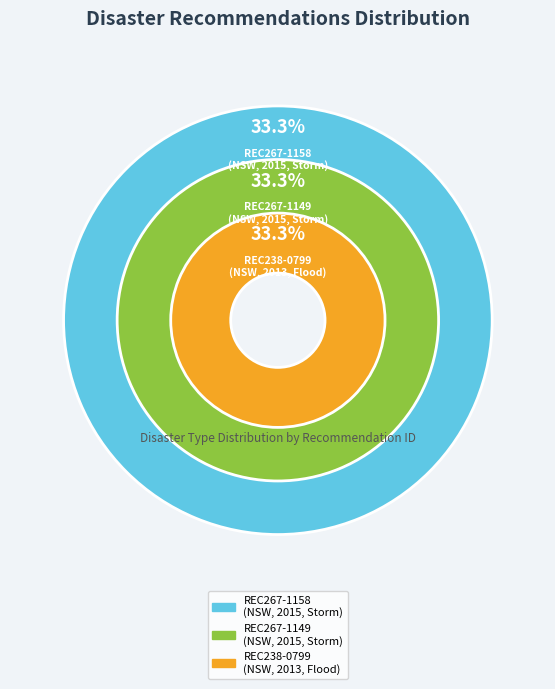

Is the sum of REC238-0799 and REC267-1149 greater than half?

Yes